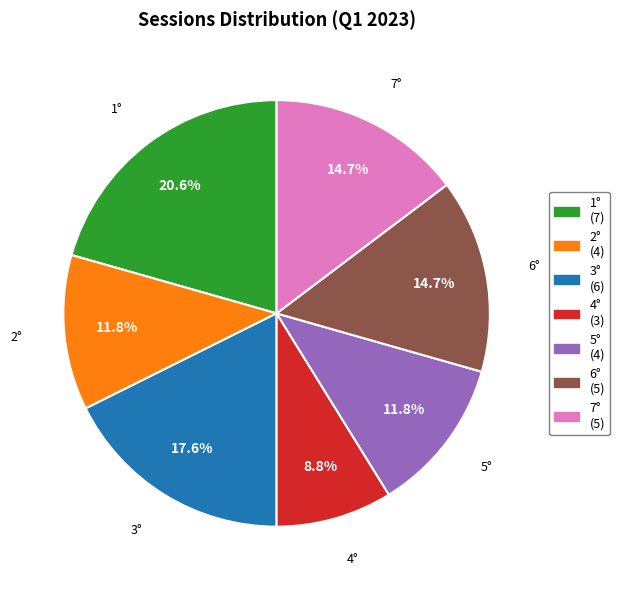

To the nearest percent, what percentage of the pie is 2°?

12%